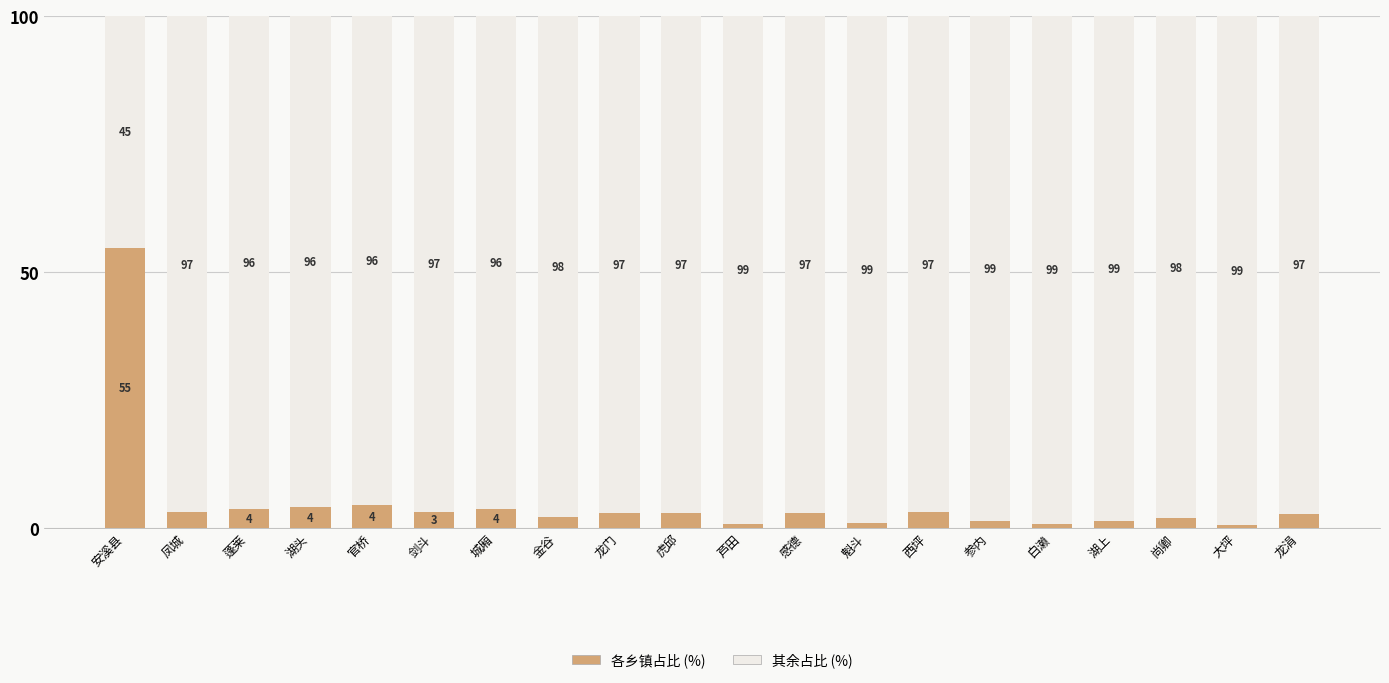

What is the total value across all series at 虎邱?

100.0